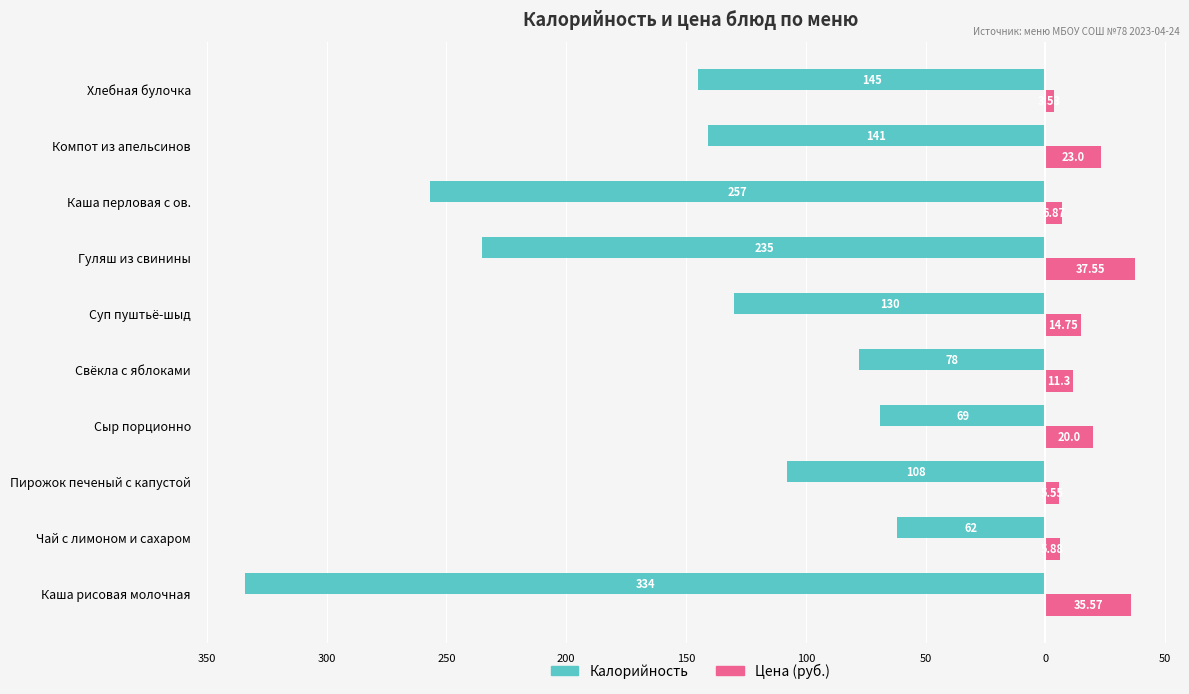

What is the difference between the maximum and second lowest values in the Цена (руб.) series?

32.0